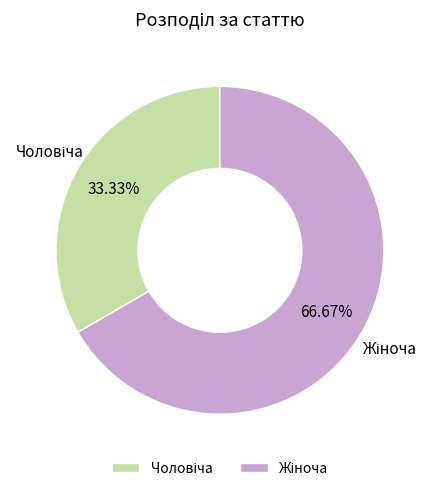

Approximately how many times larger is the value at Чоловіча compared to Жіноча?

0.5